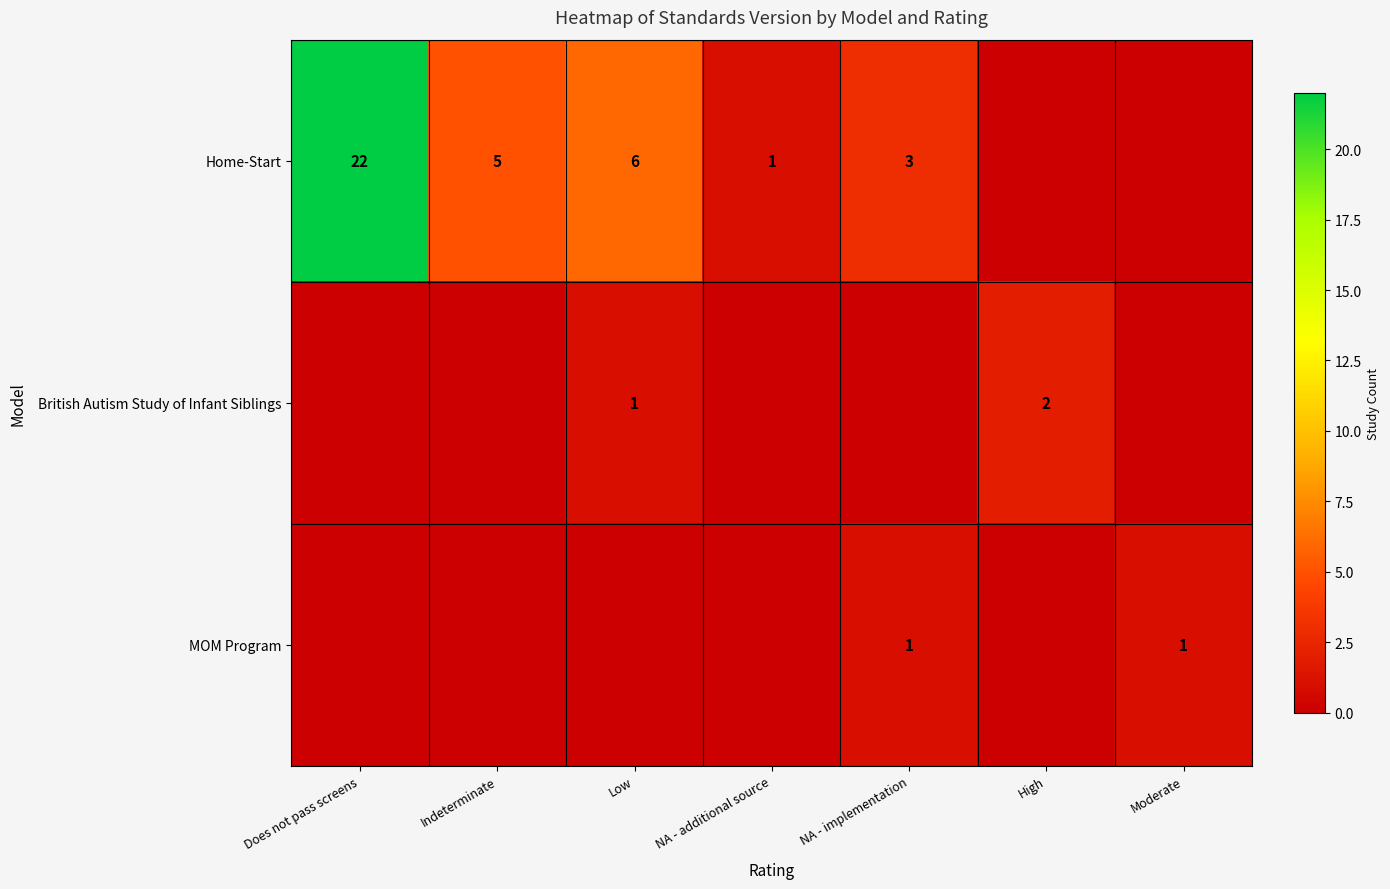

Between Indeterminate and Low, which is larger?

Low